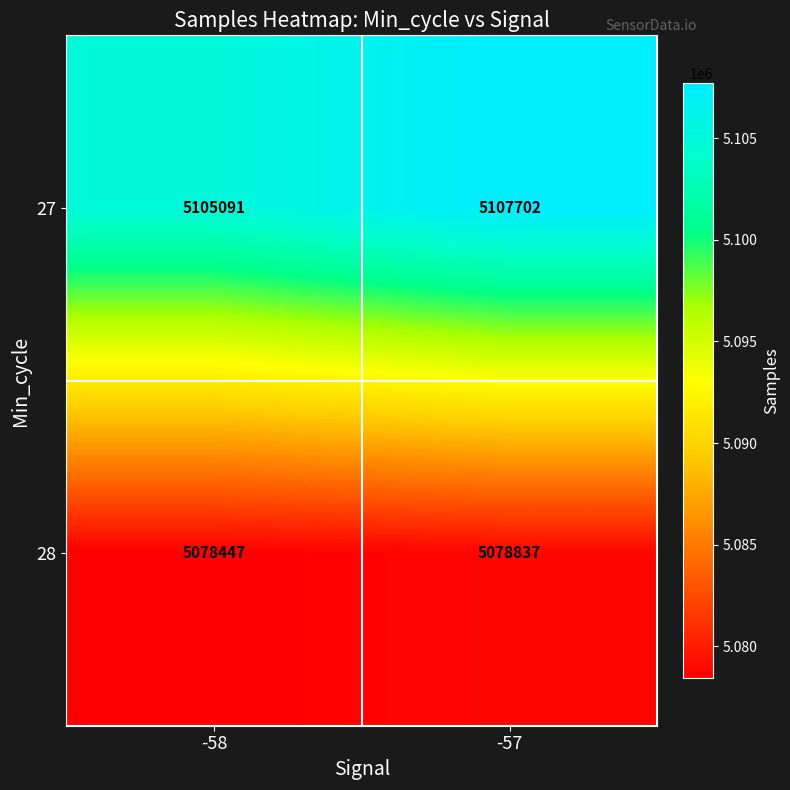

At how many categories does at least one series exceed 5099340?

2